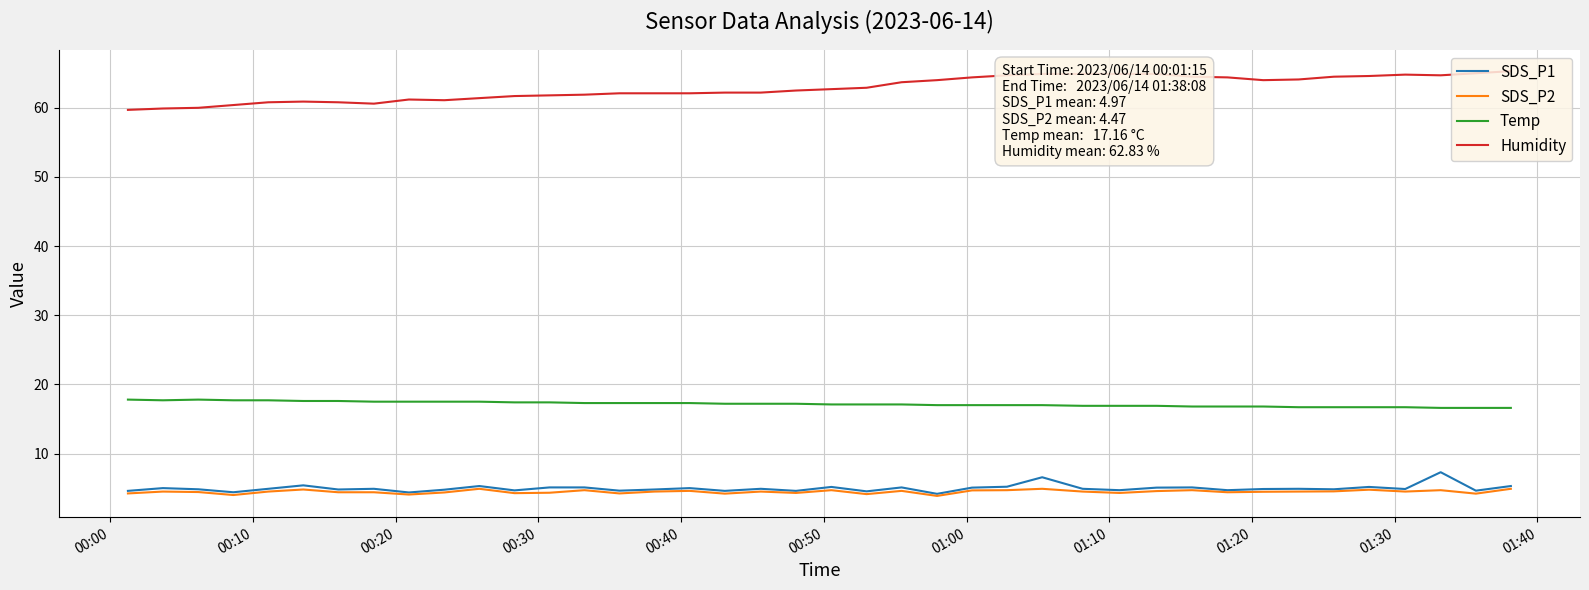

Which series has the largest total across all categories?

Humidity